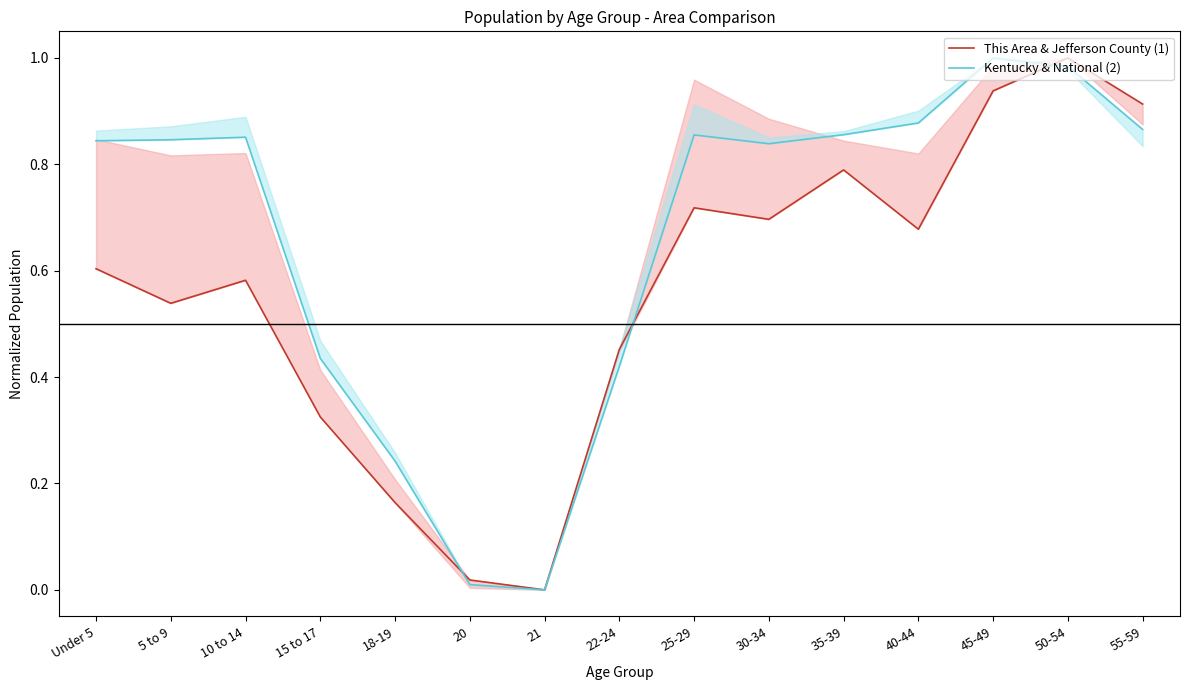

Which category has the lowest value in the Kentucky & National (2) series?

21